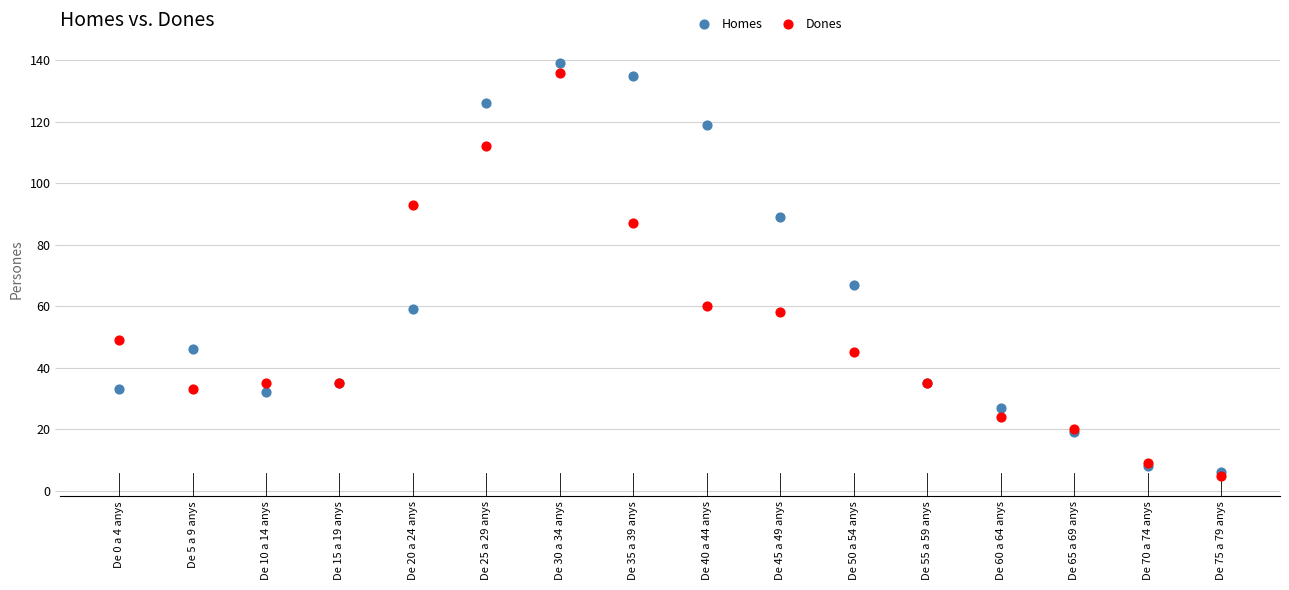

Across all series, what Y value is closest to 72?

67